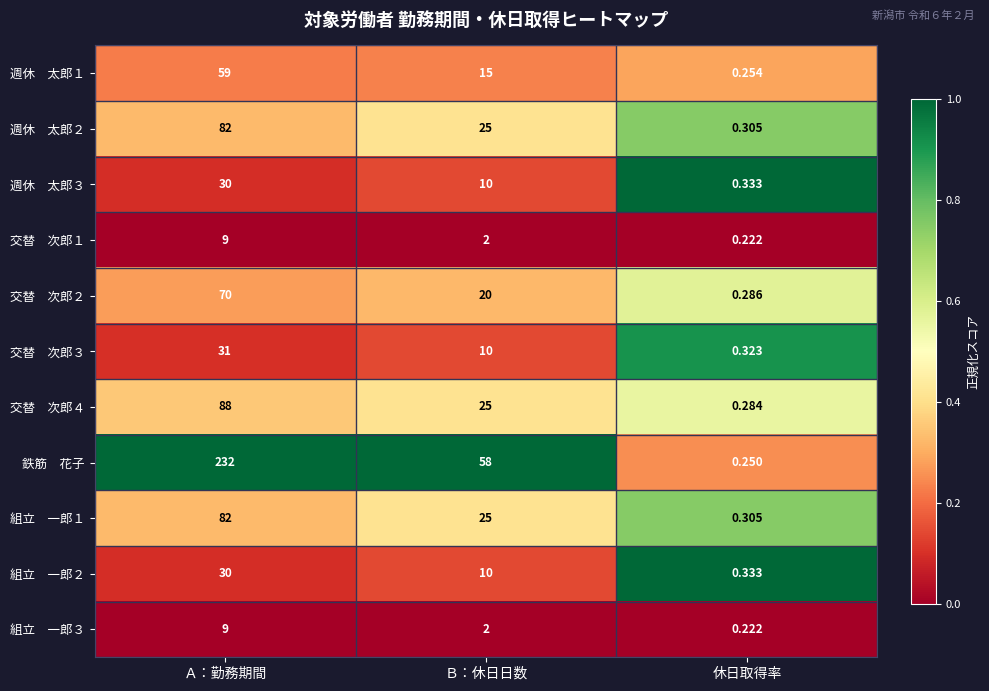

At which category is the sum across all series the highest?

Ａ：勤務期間